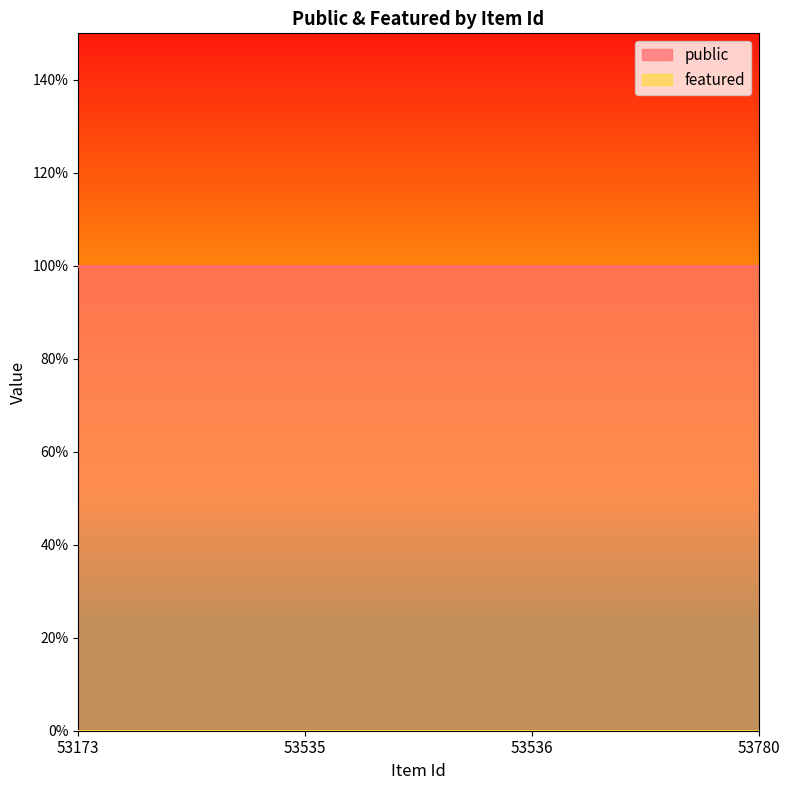

At which category is the sum across all series the highest?

53173